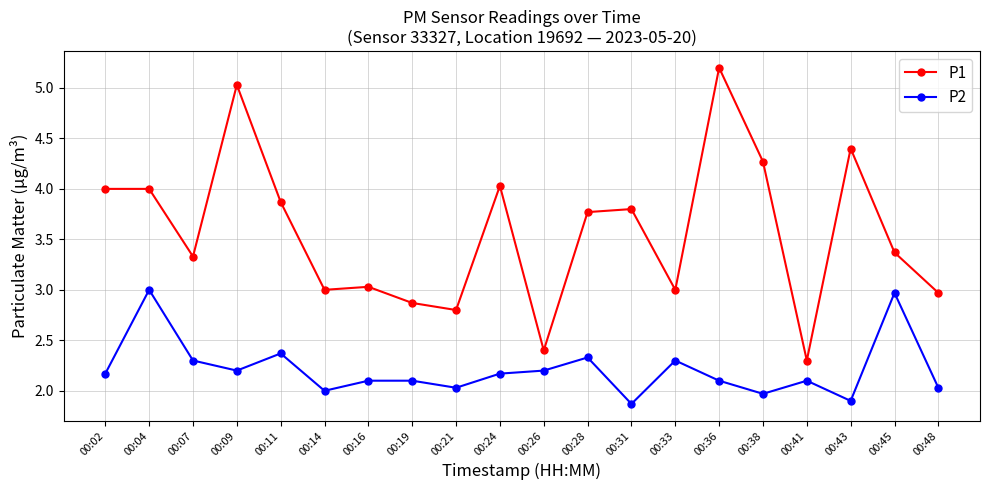

True or false: P2 and P1 cross at least once.

False